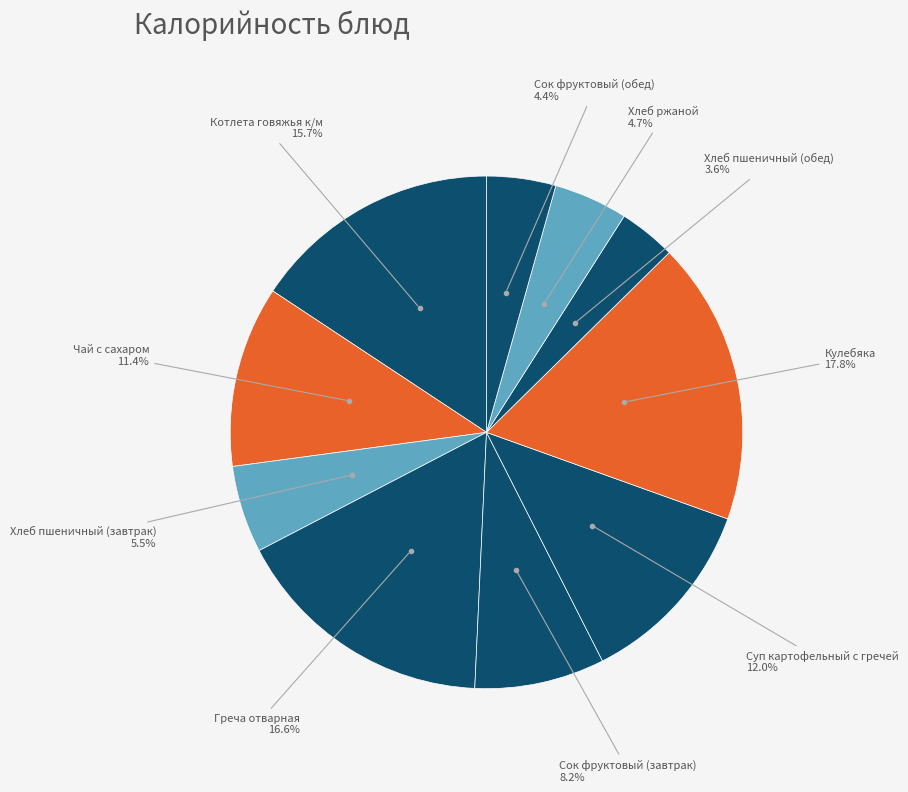

Which category has the smallest portion of the pie?

Хлеб пшеничный (обед)